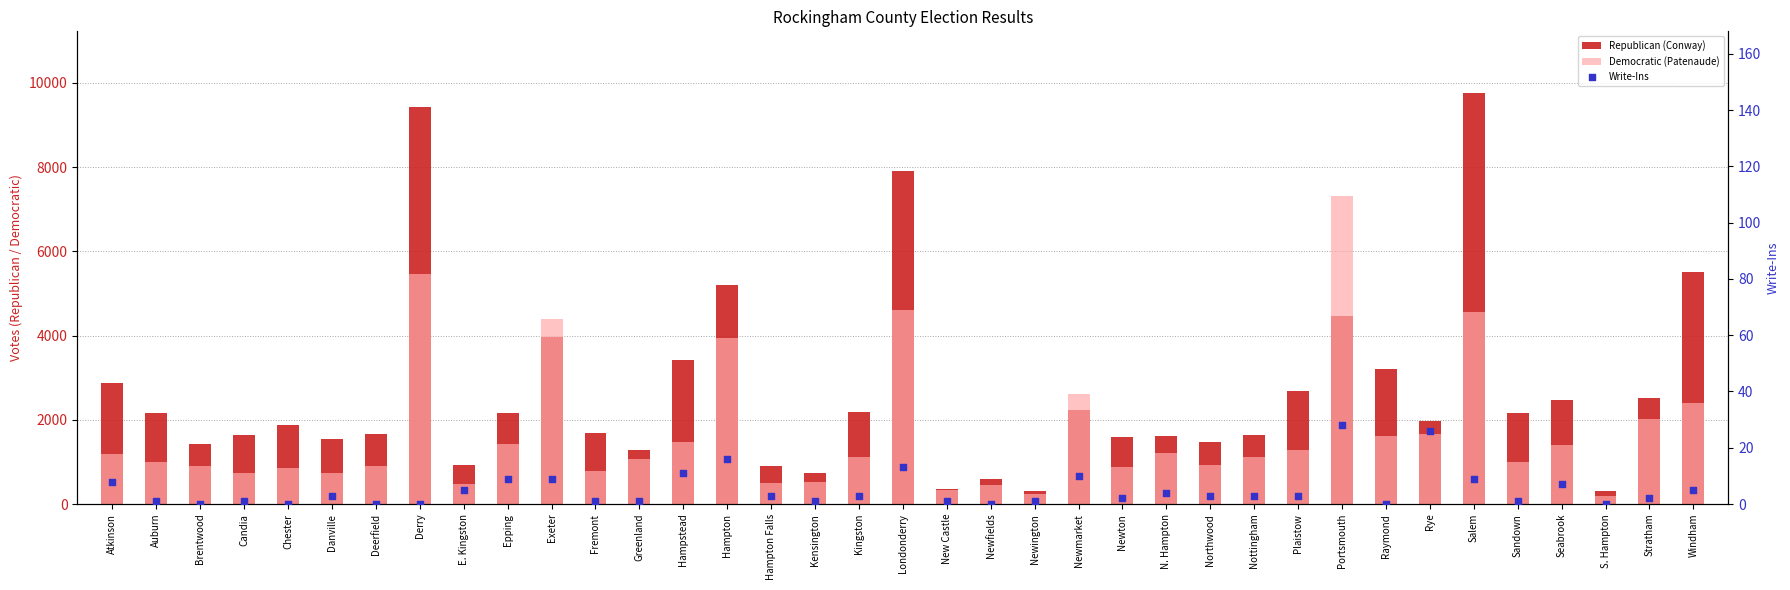

At how many categories does at least one series exceed 6169?

4